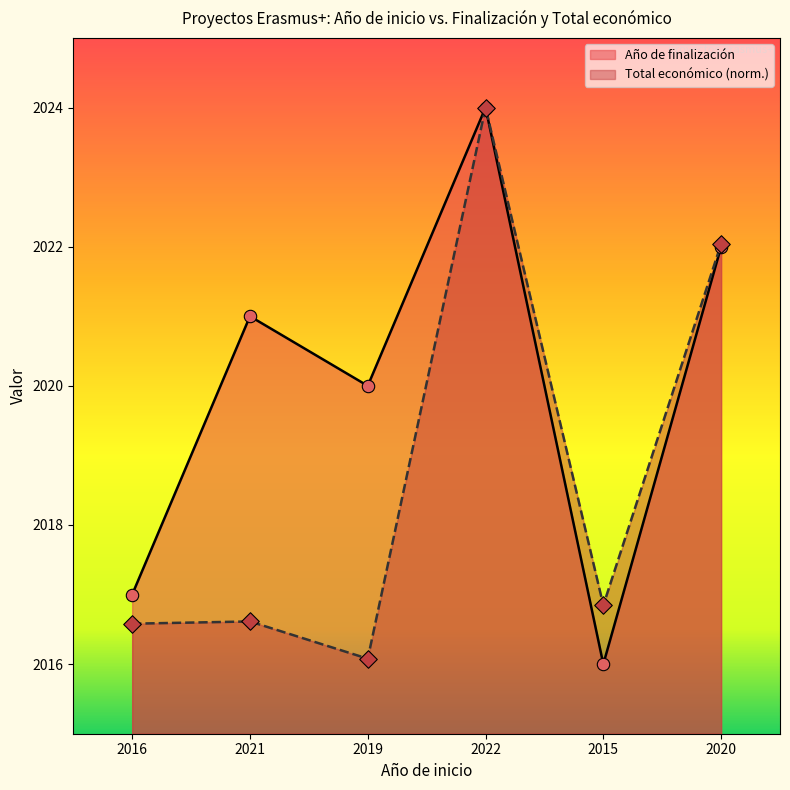

What is the total value across all series at 2015?

4032.8